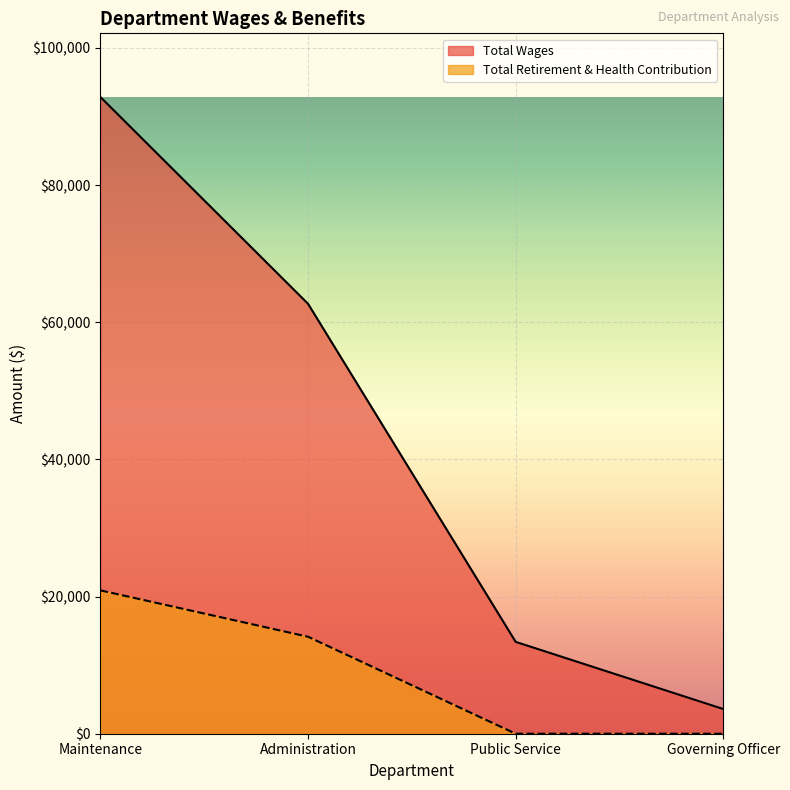

What is the difference between the highest and lowest values at Administration?

48547